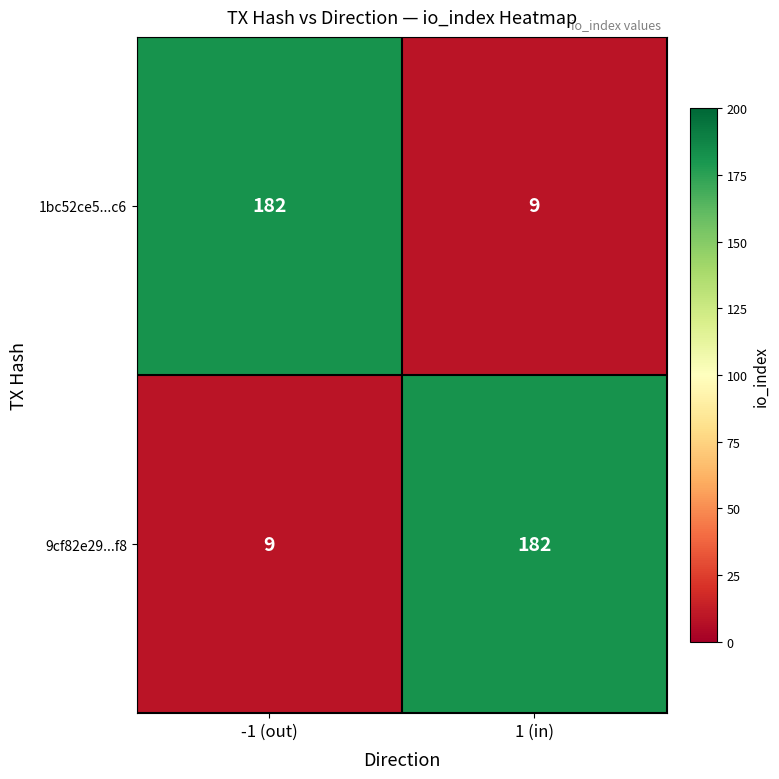

Rank the series at -1 (out) from lowest to highest value.

9cf82e29...f8, 1bc52ce5...c6